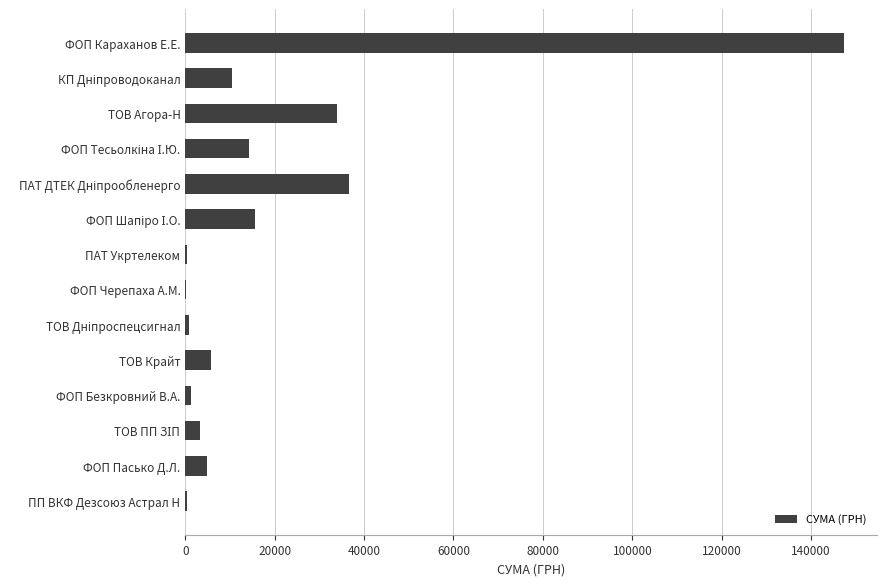

Does the chart contain stacked bars?

No